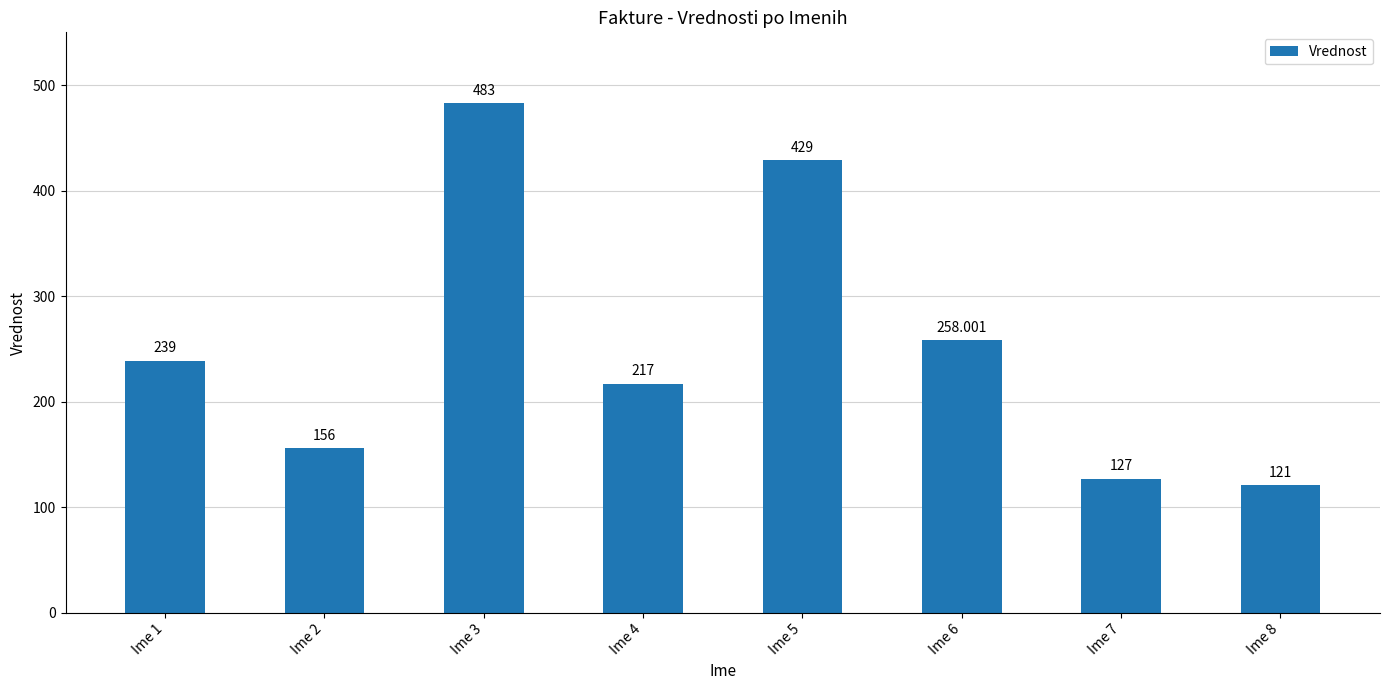

What is the value of the 6th bar from the left?

258.0